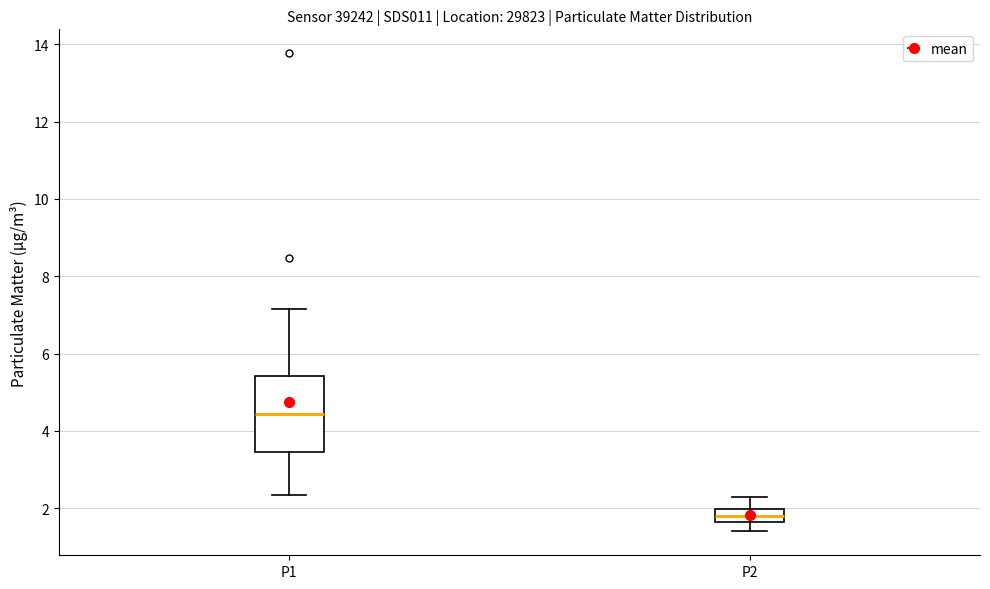

Reading left to right, transcribe this box plot: for each box, give where its median line is, the range the box spans, and where its two whiskers end, as read against the y-axis. The values are not printed on the chart, so give them approximately, as read against the axis.

P1: median 4.4, box 3.4 to 5.4, whiskers 2.4 to 7.2
P2: median 1.8, box 1.6 to 2.0, whiskers 1.4 to 2.4